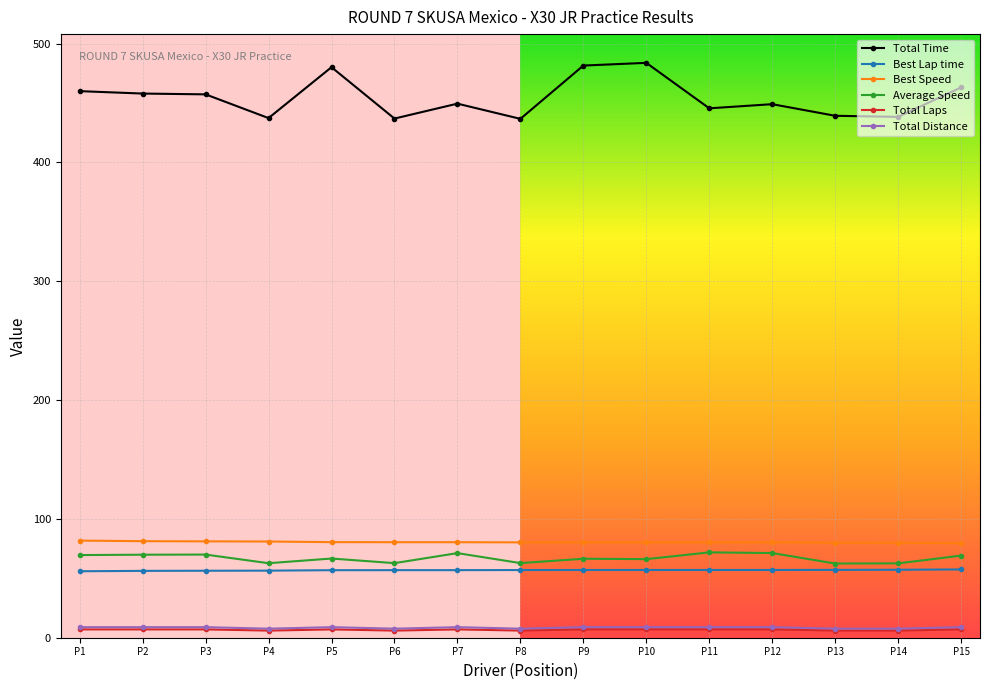

What is the difference between the Average Speed values at P8 and P11?

9.0